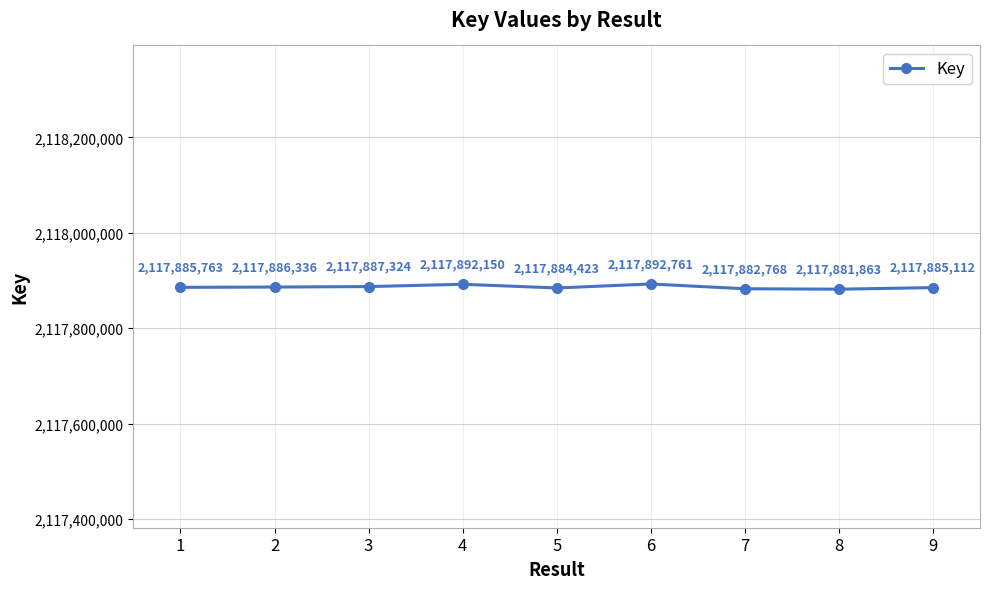

Approximately how many times larger is the value at 2 compared to 5?

1.0